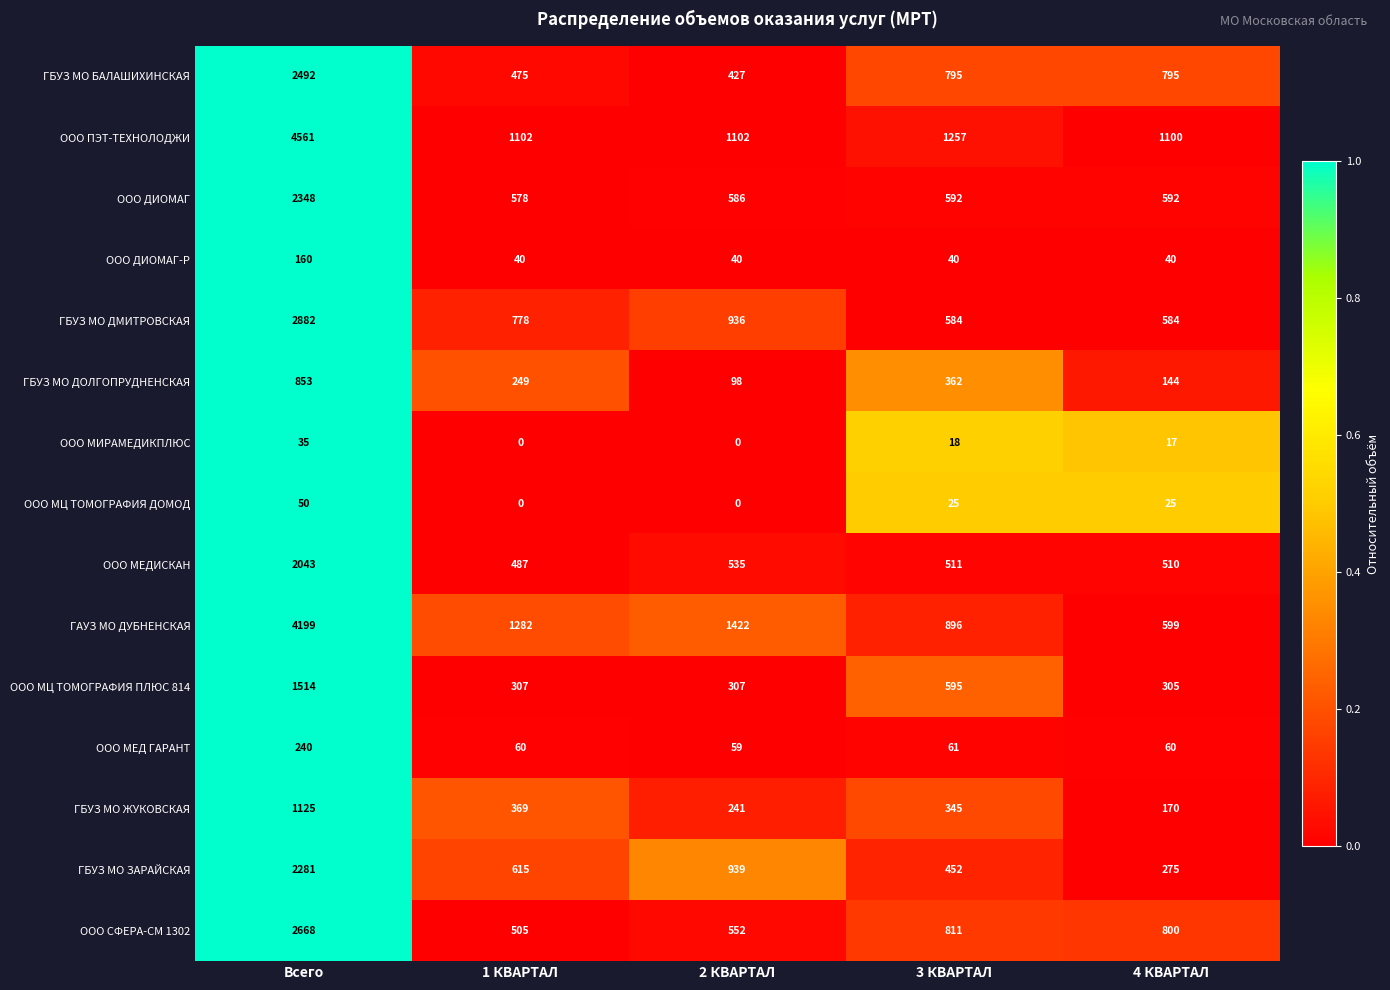

Which category has the highest value in the ООО ДИОМАГ series?

Всего